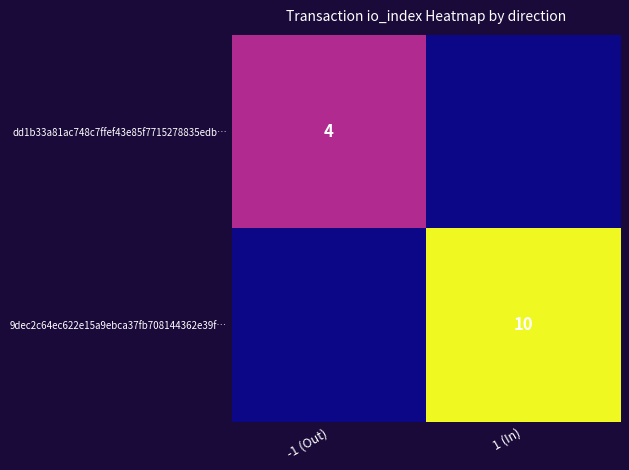

Is it true that 9dec2c64ec622e15a9ebca37fb708144362e39f… equals 17 at 1 (In)?

False